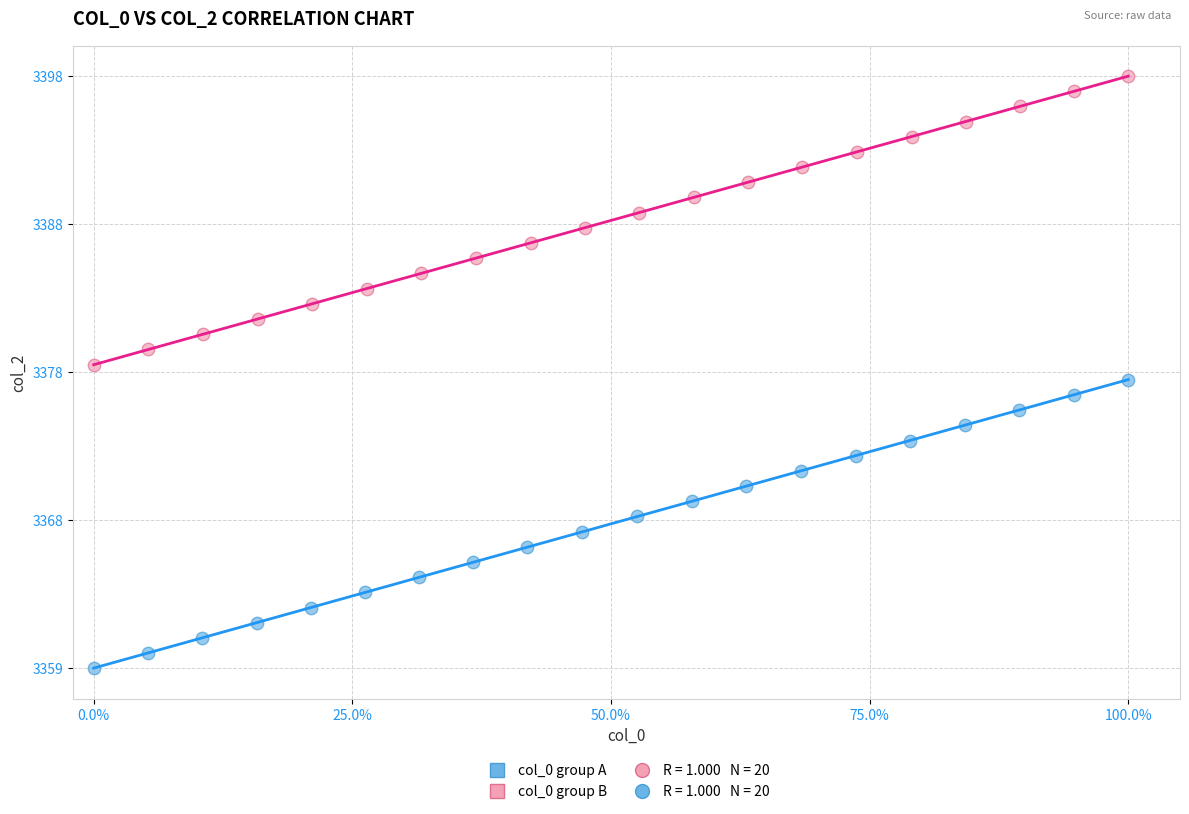

Which series reaches the minimum Y coordinate?

col_0 group A